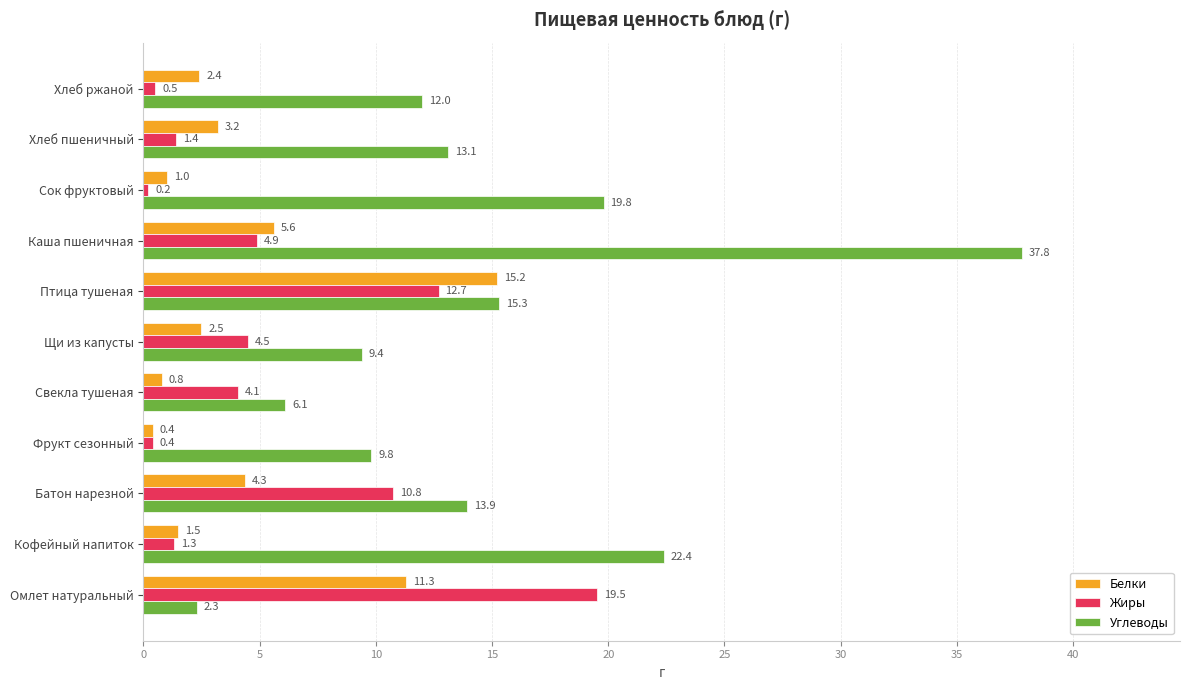

The value of Углеводы at Щи из капусты is 16.4. True or false?

False